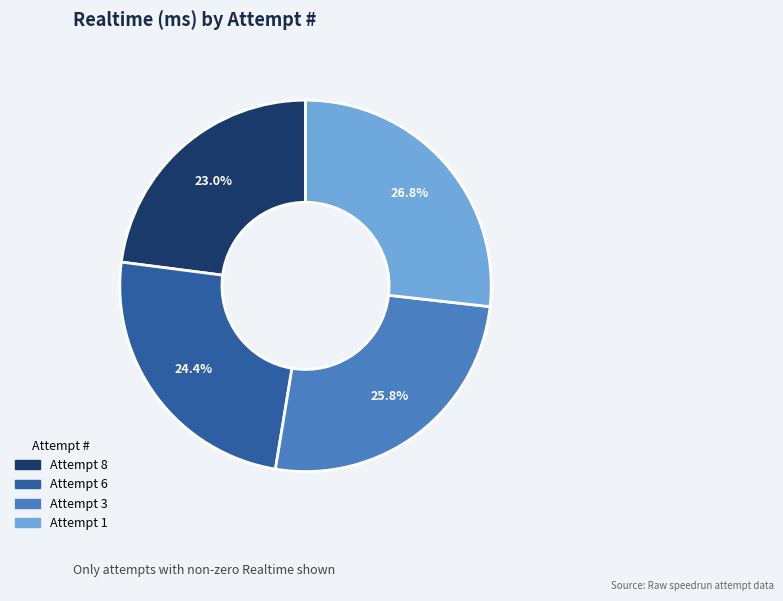

To the nearest percent, what portion does Attempt 1 represent?

27%